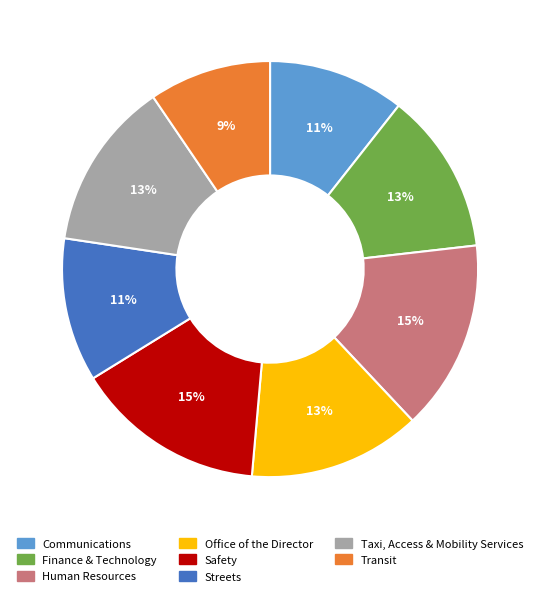

How many segments does this pie chart have?

8